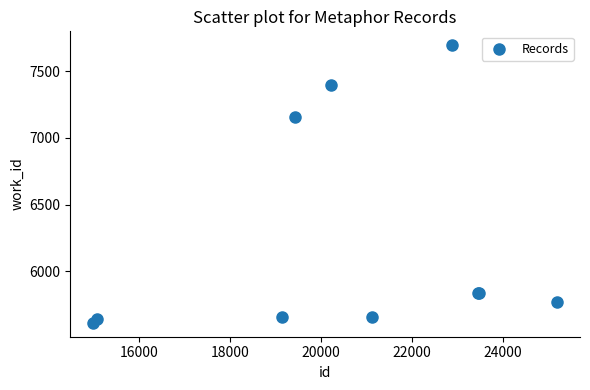

What Y value in the scatter plot is closest to 6654?

7159